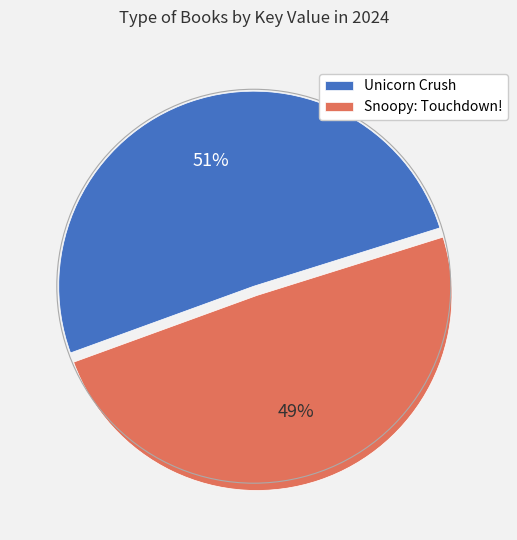

To the nearest percent, what is the average slice percentage?

50%